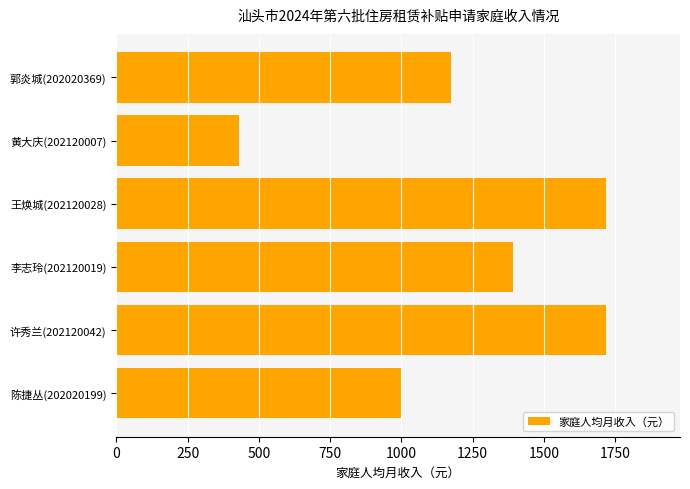

The chart shows a value of 679.0 at 郭炎城(202020369). True or false?

False